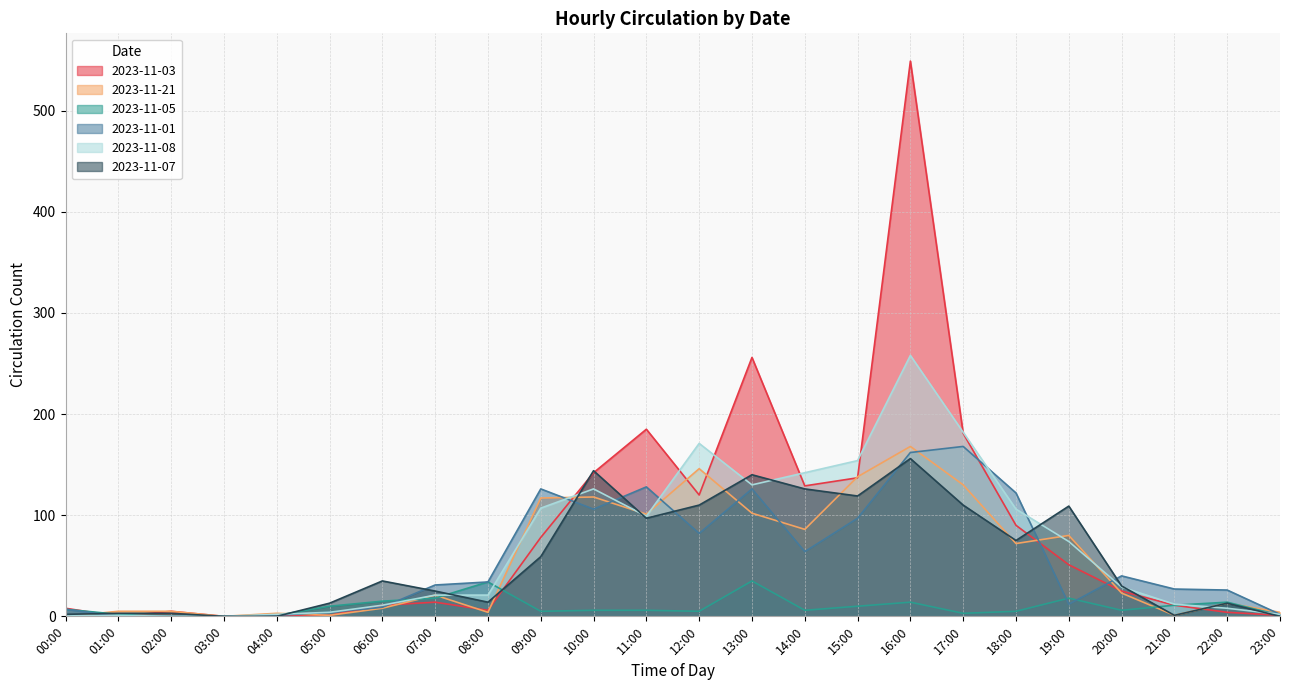

Which label corresponds to the smallest value in the chart?

01:00